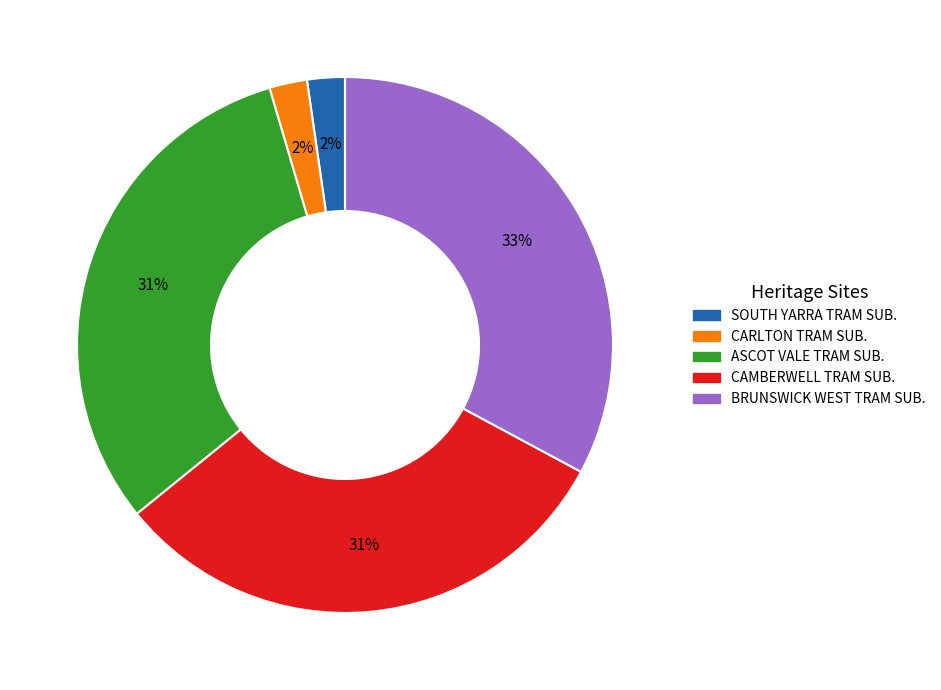

Does any single category account for the majority?

No